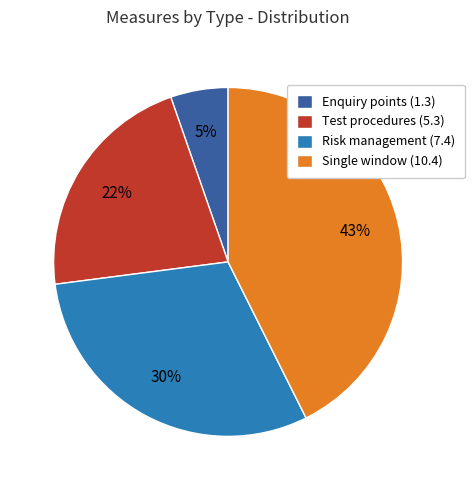

To the nearest percent, what is the average slice percentage?

25%